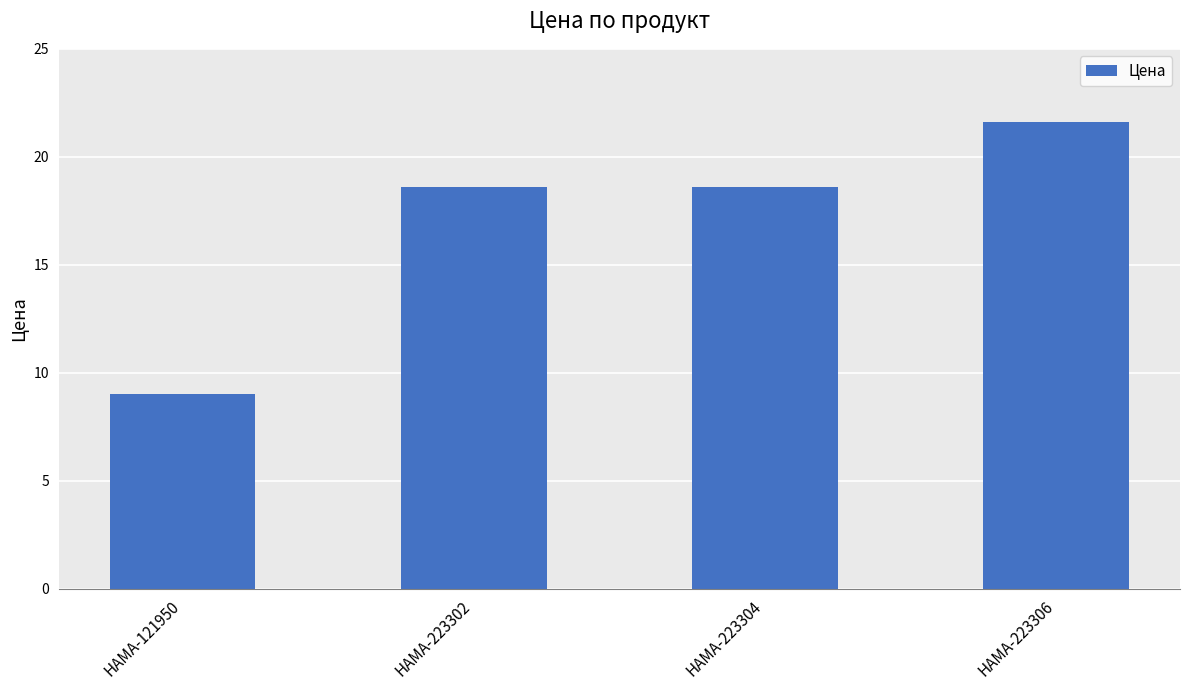

The chart shows a value of 6.3 at HAMA-121950. True or false?

False